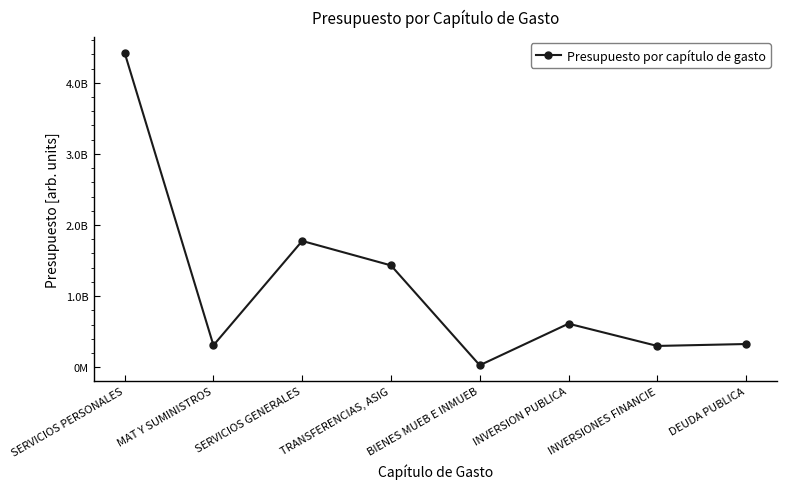

List the labels in order of value, largest first.

SERVICIOS PERSONALES, SERVICIOS GENERALES, TRANSFERENCIAS, ASIG, INVERSION PUBLICA, DEUDA PUBLICA, MAT Y SUMINISTROS, INVERSIONES FINANCIE, BIENES MUEB E INMUEB